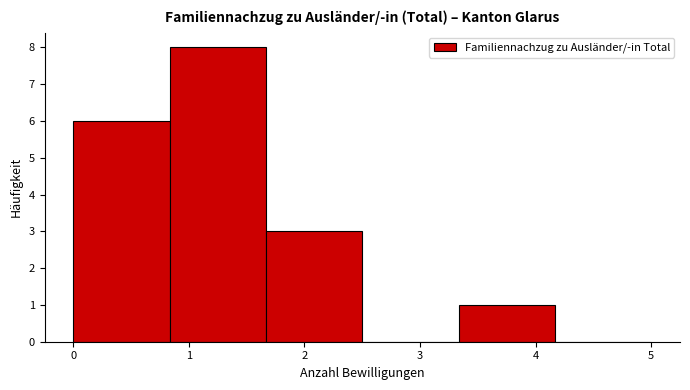

Over which range of the x-axis is the bar tallest?

0.8 to 1.7